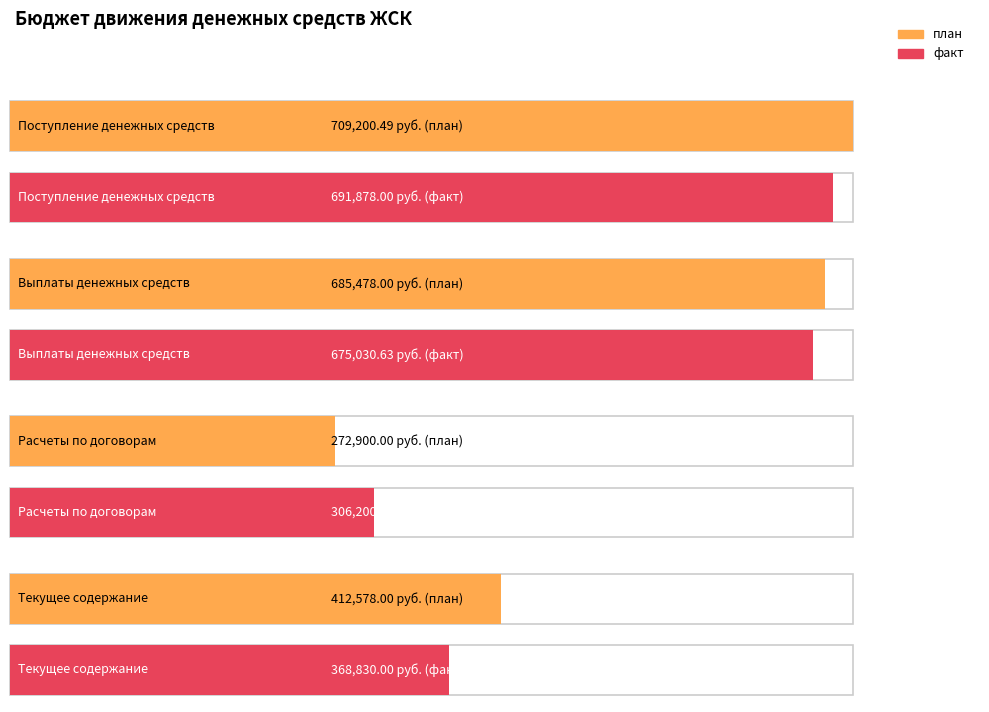

The value of факт at Выплаты денежных средств is 675030.6. True or false?

True